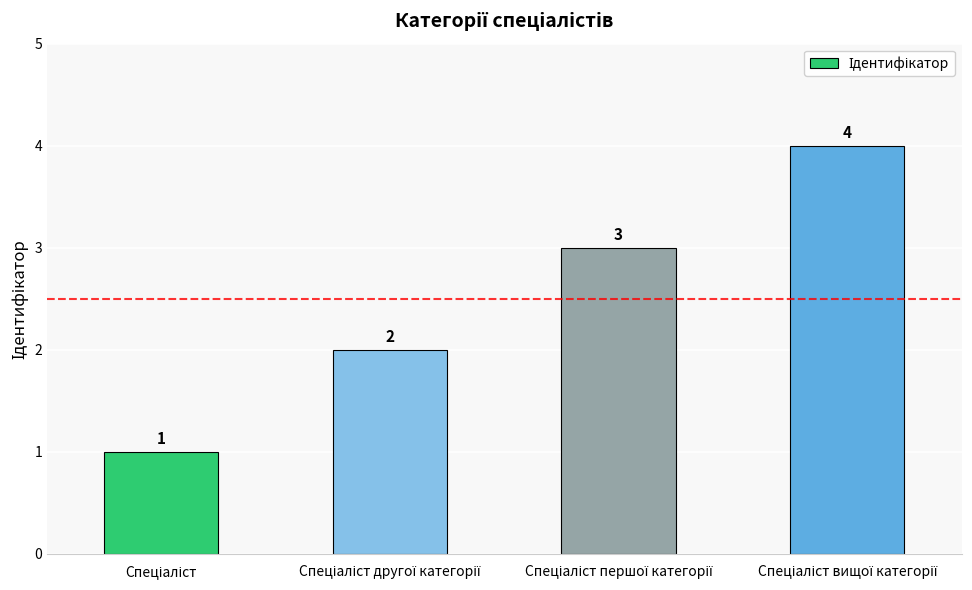

What is the sum of all values?

10